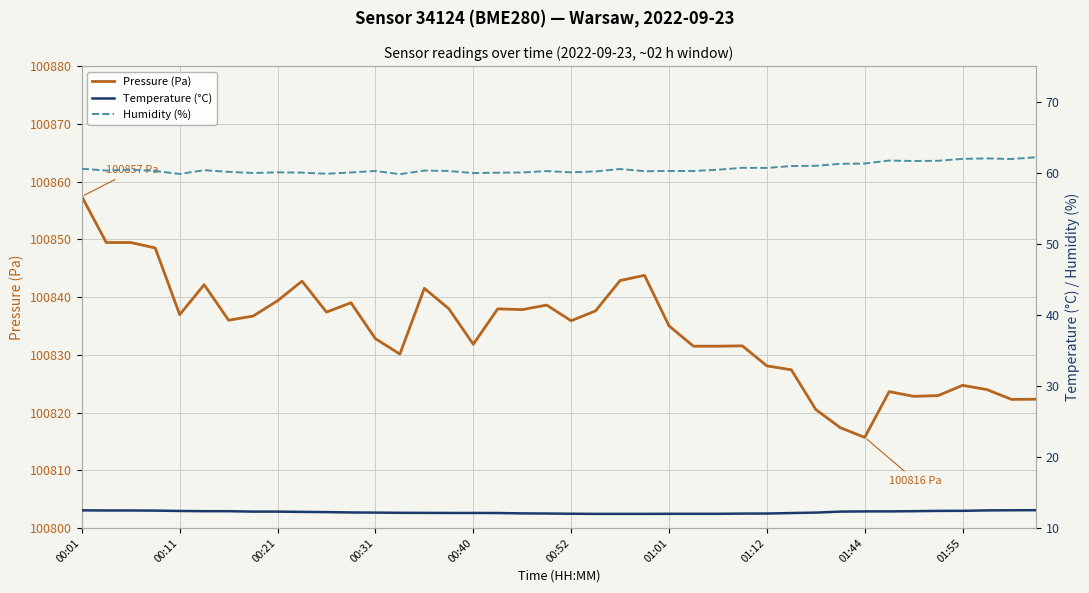

Does the chart have visible grid lines?

Yes